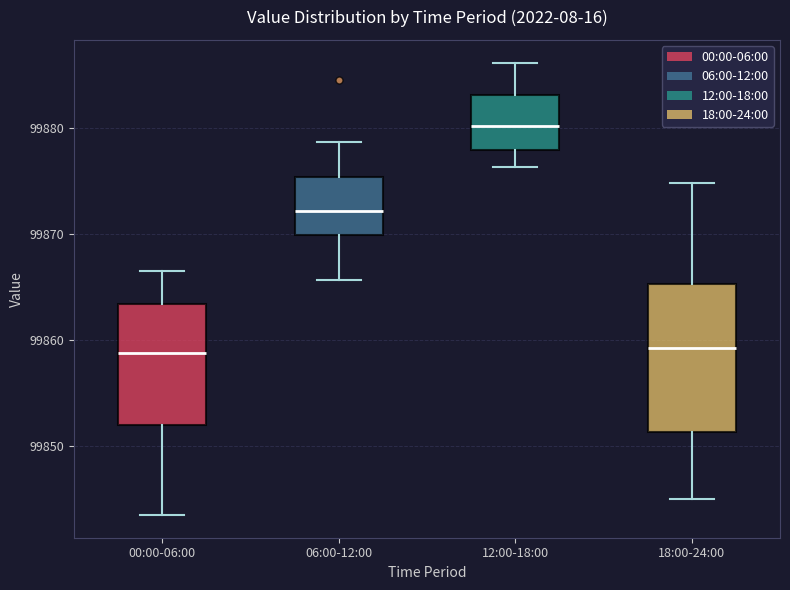

Where does the median line of the box for 06:00-12:00 sit on the y-axis? The values are not printed on the chart, so give them approximately, as read against the axis.

99872